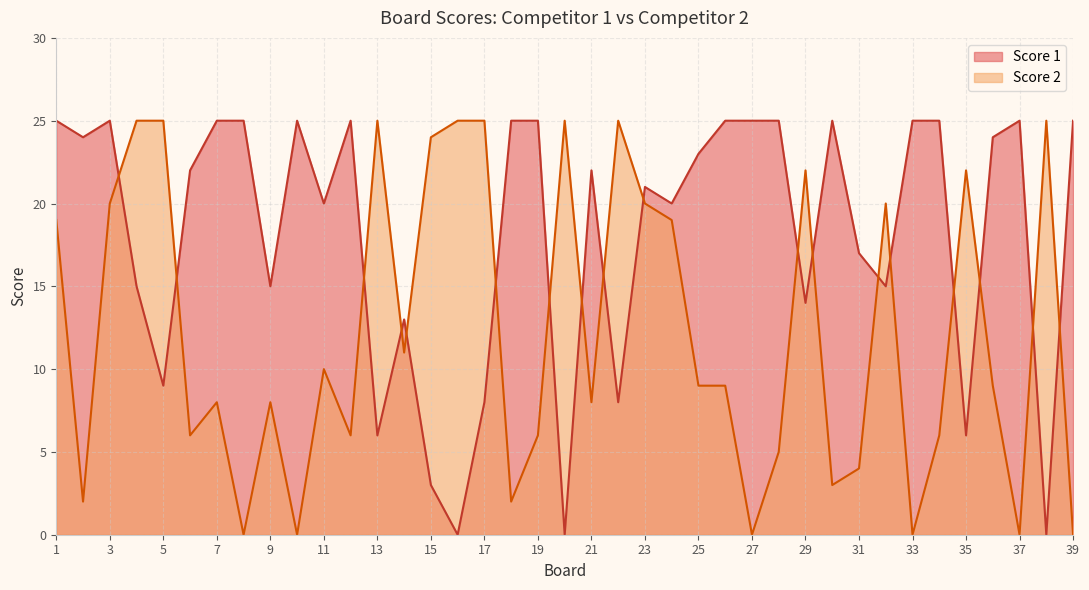

At which label does Score 2 first exceed 9?

1